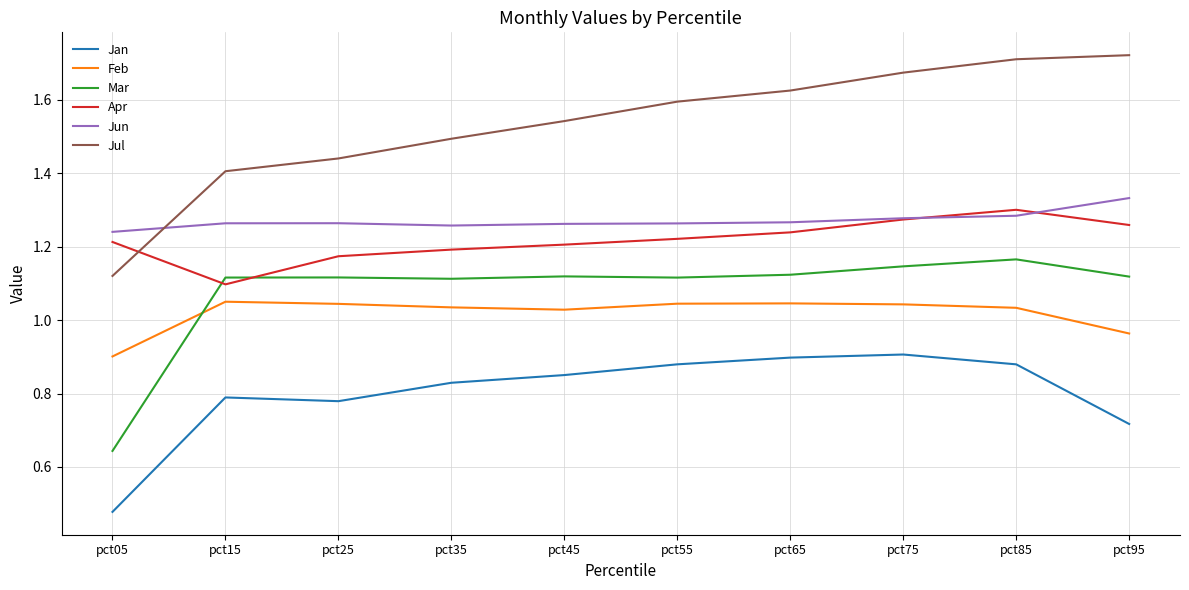

Which series has the largest total across all categories?

Jul